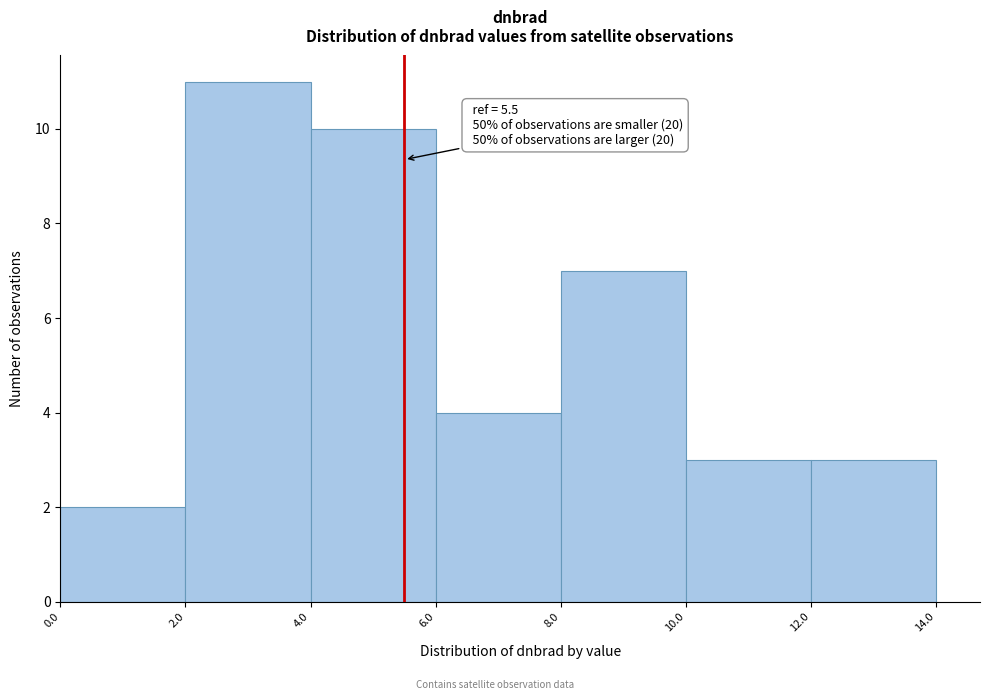

Over which range of the x-axis is the bar tallest?

2.0 to 4.0